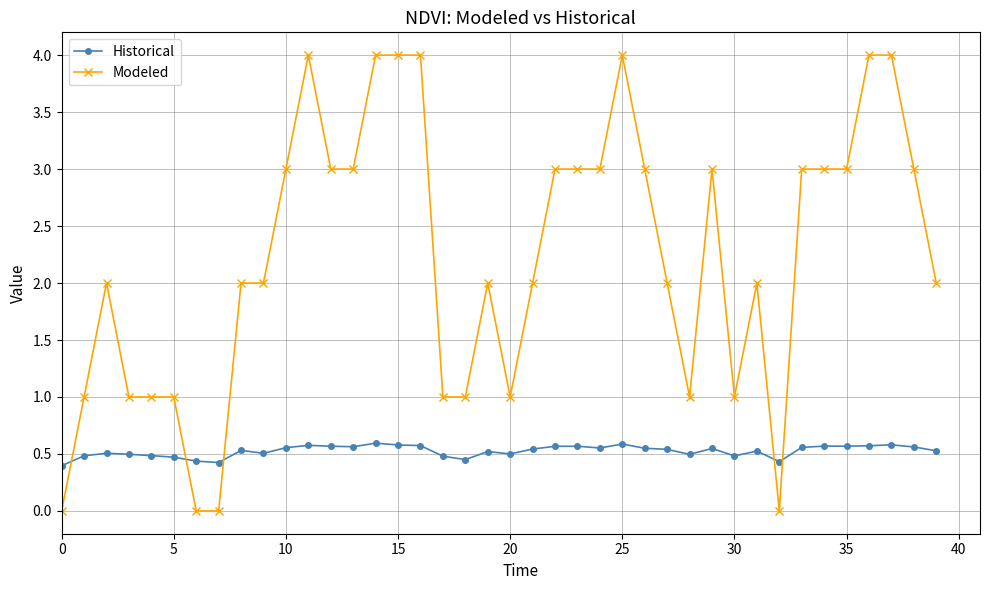

How many distinct data groups are displayed?

2